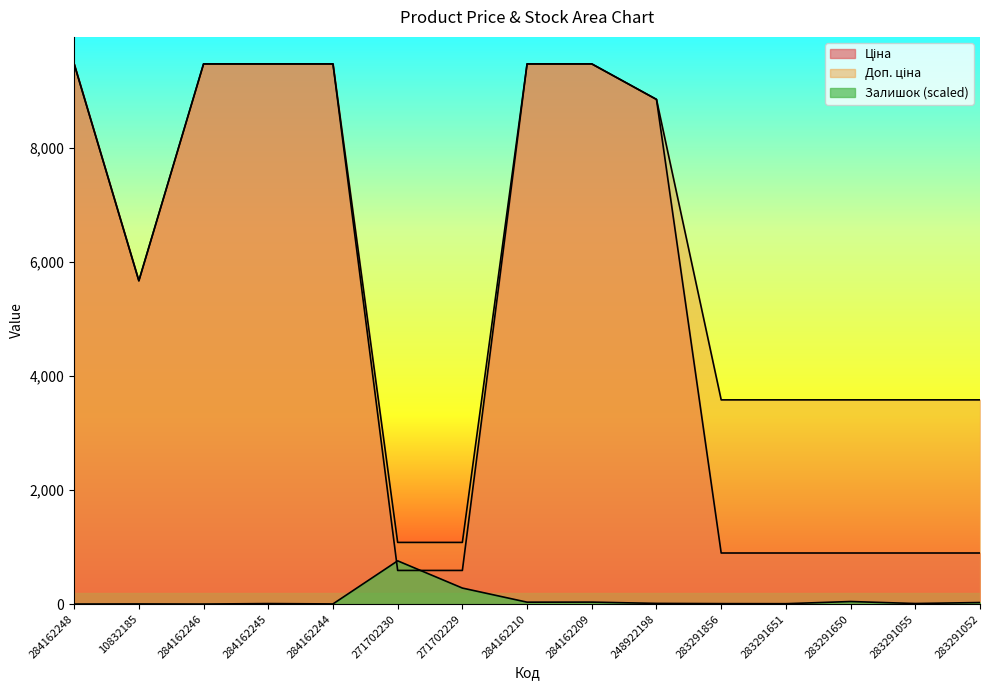

What is the greatest value displayed?

9480.1